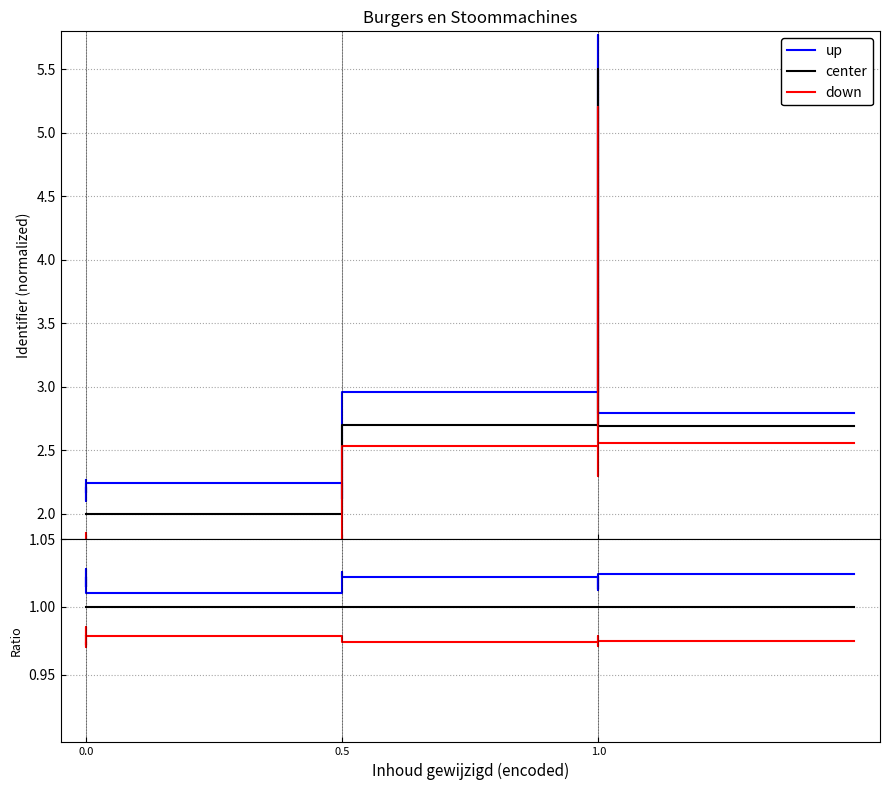

True or false: down has a value of 0.3 at 0.5.

False